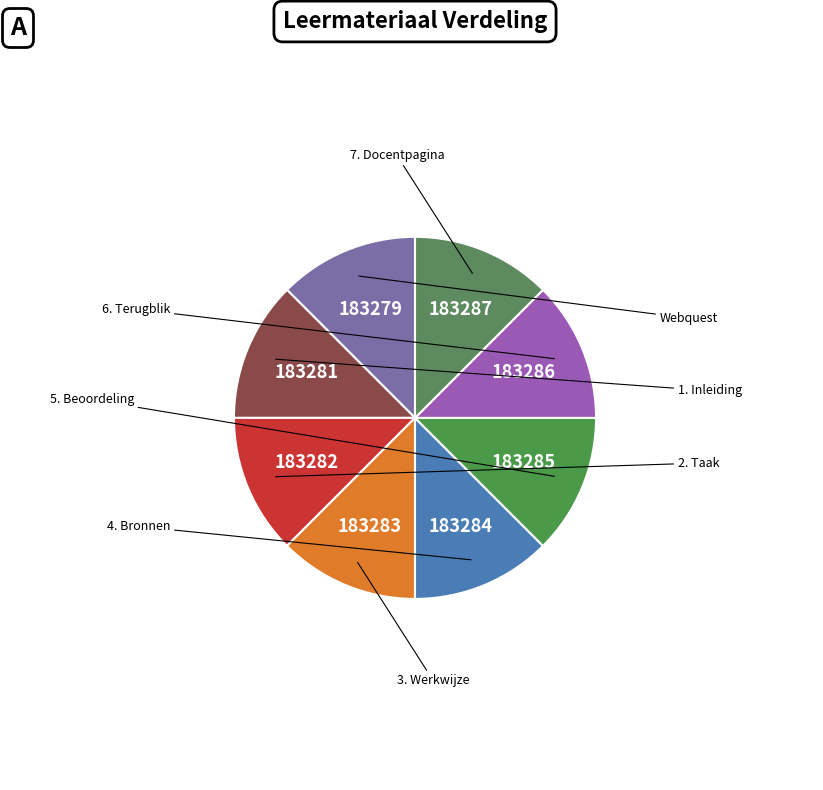

Which category has the biggest portion of the pie?

7. Docentpagina